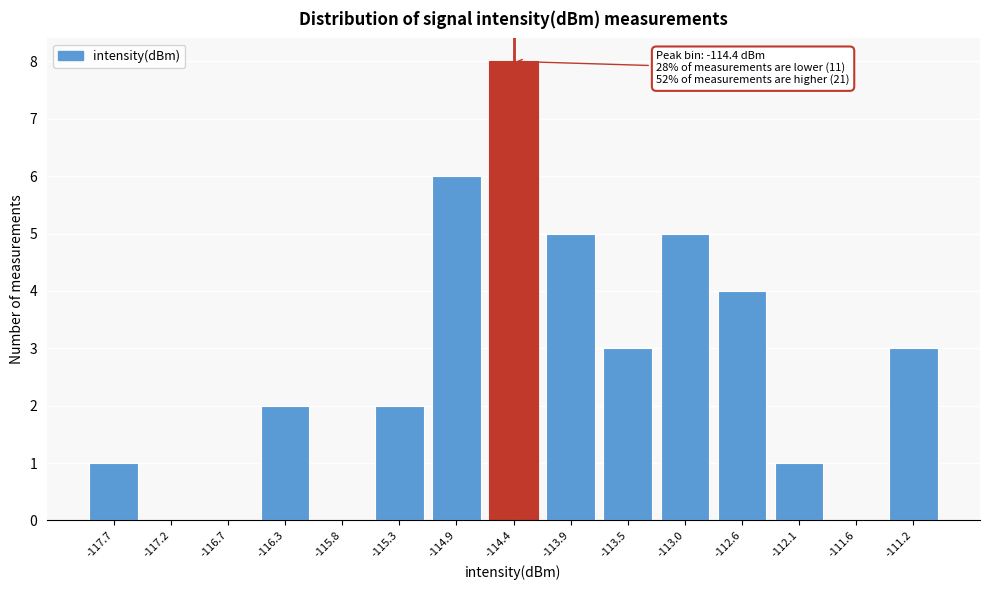

Reading right to left, extract all data points from this chart.

-111.2=3	-111.6=0	-112.1=1	-112.6=4	-113.0=5	-113.5=3	-113.9=5	-114.4=8	-114.9=6	-115.3=2	-115.8=0	-116.3=2	-116.7=0	-117.2=0	-117.7=1